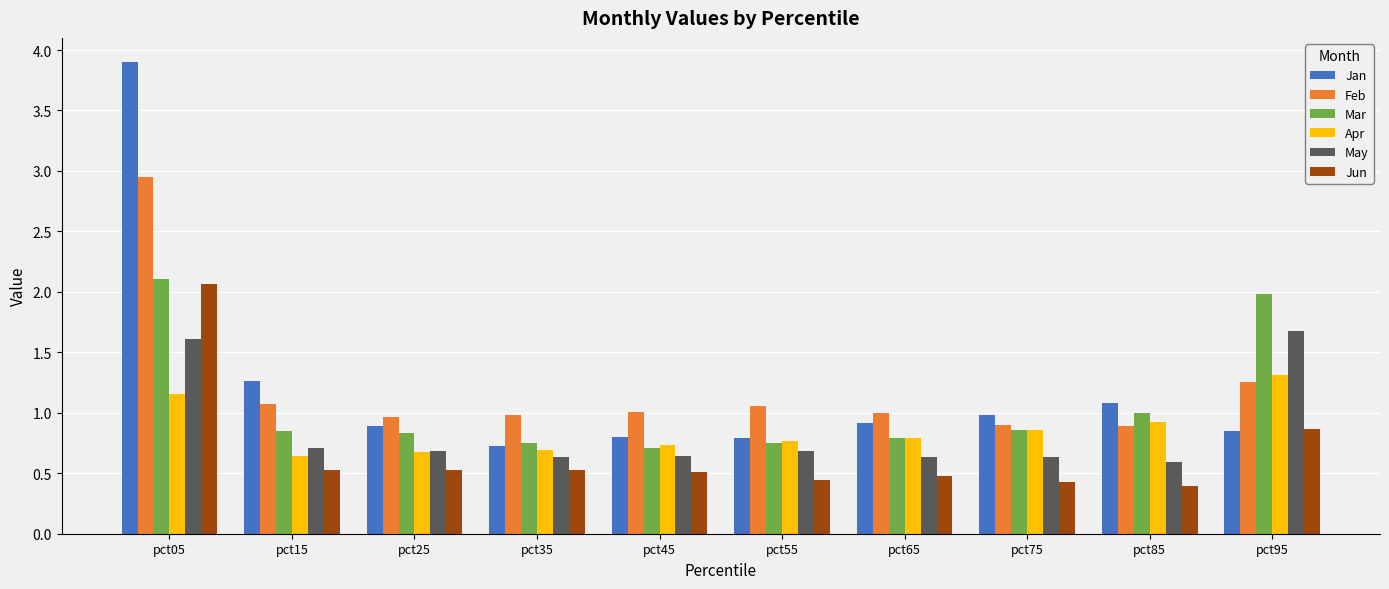

Count the number of data series in this chart.

6